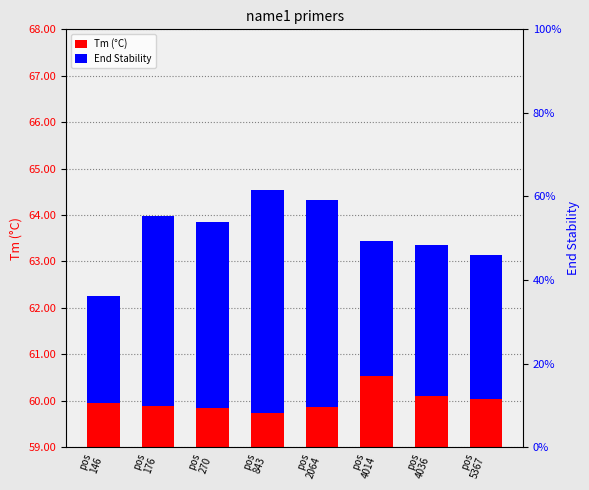

What is the total value across all series at pos
5367?

63.1